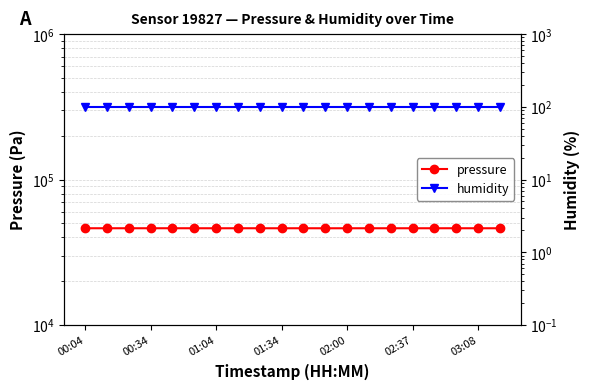

Is the value of pressure at 17 greater than the value of humidity at 11?

Yes